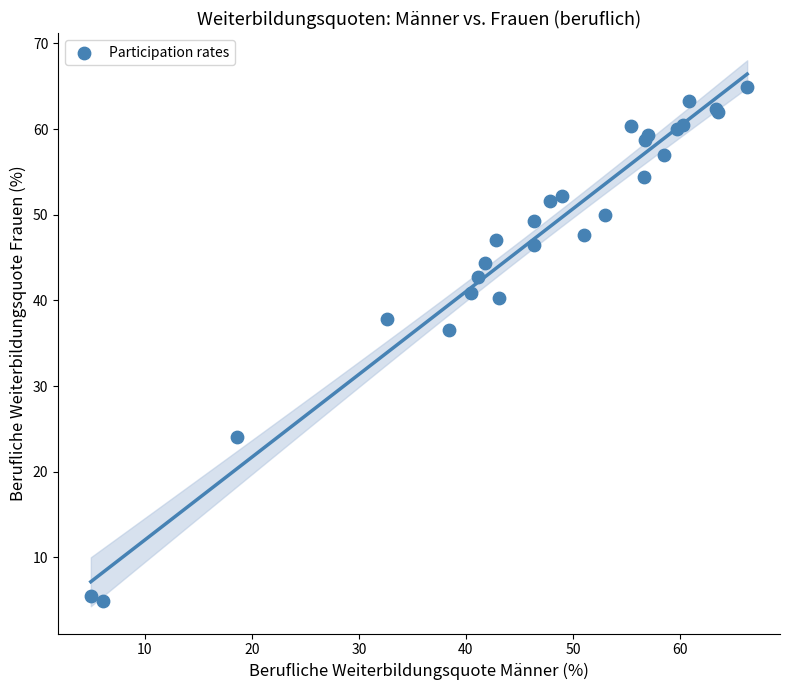

What Y value in the scatter plot is closest to 34?

36.6